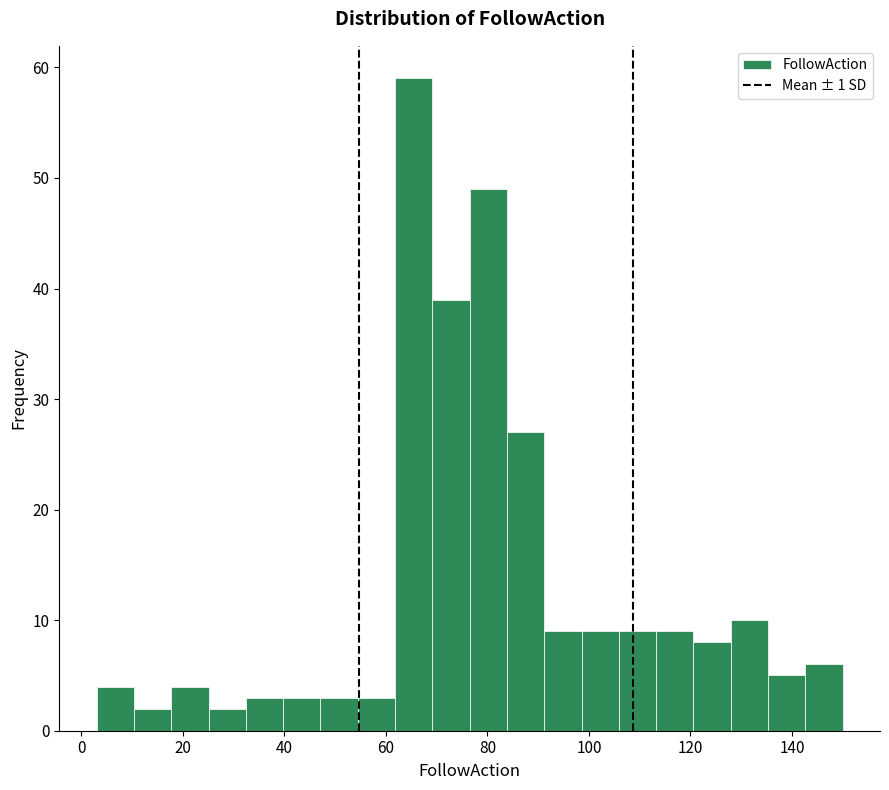

Around what value on the x-axis is the tallest bar? Give the approximate position of its centre, as read against the axis.

66